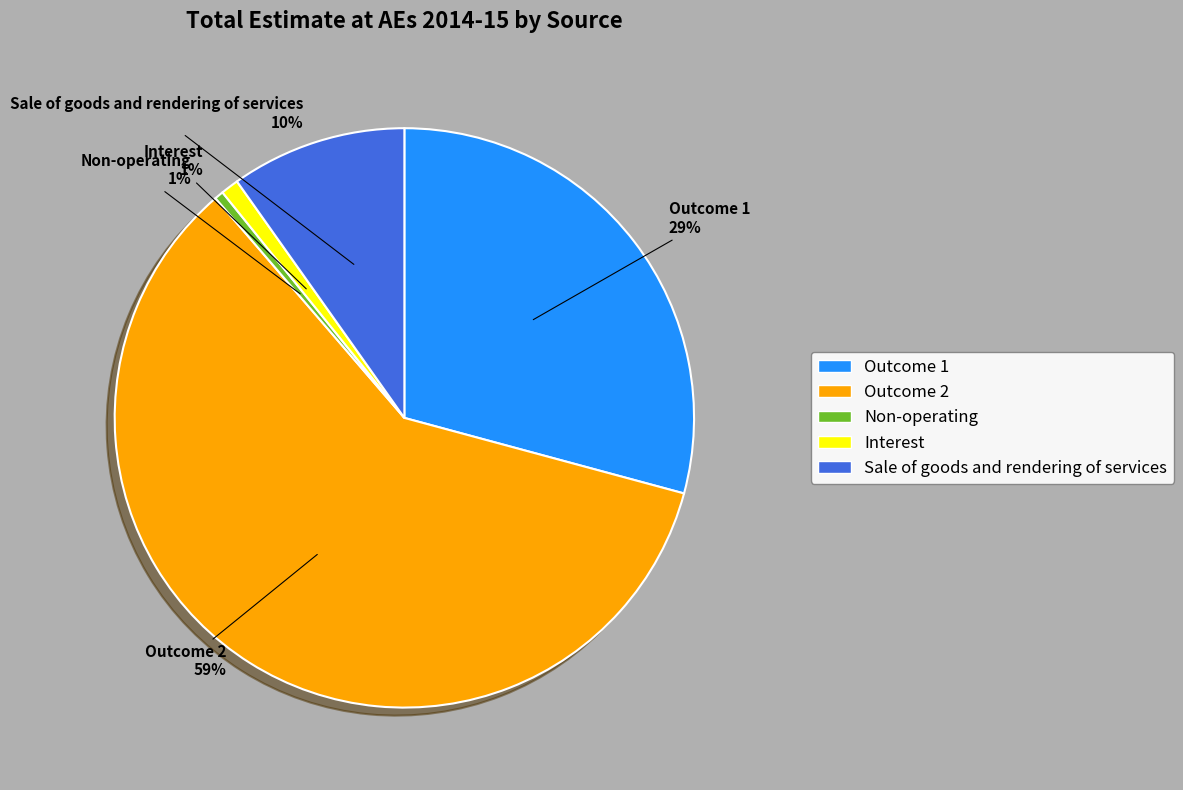

What is the ratio of the value at Sale of goods and rendering of services to the value at Outcome 1?

0.3